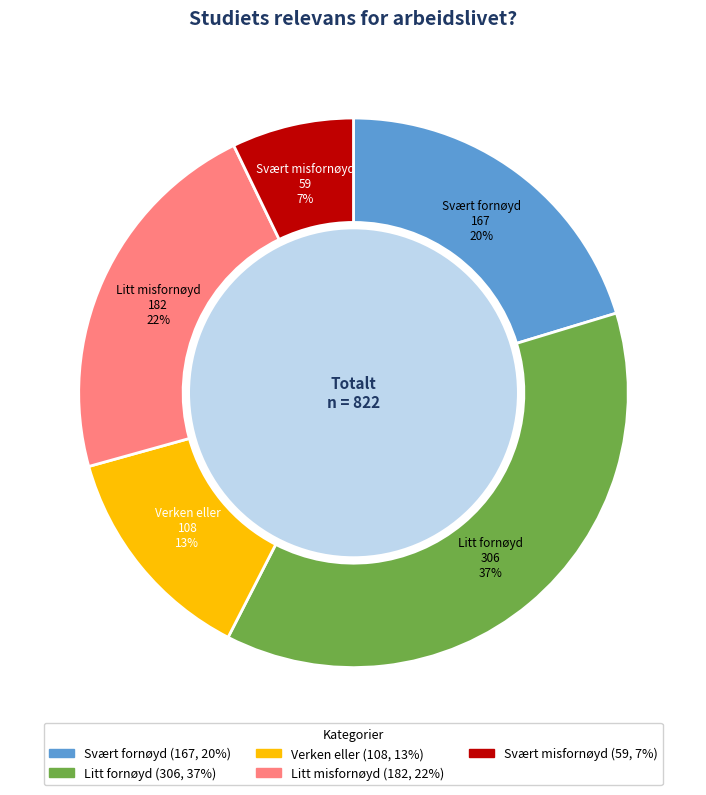

To the nearest percent, what percentage of the pie is Litt fornøyd?

37%